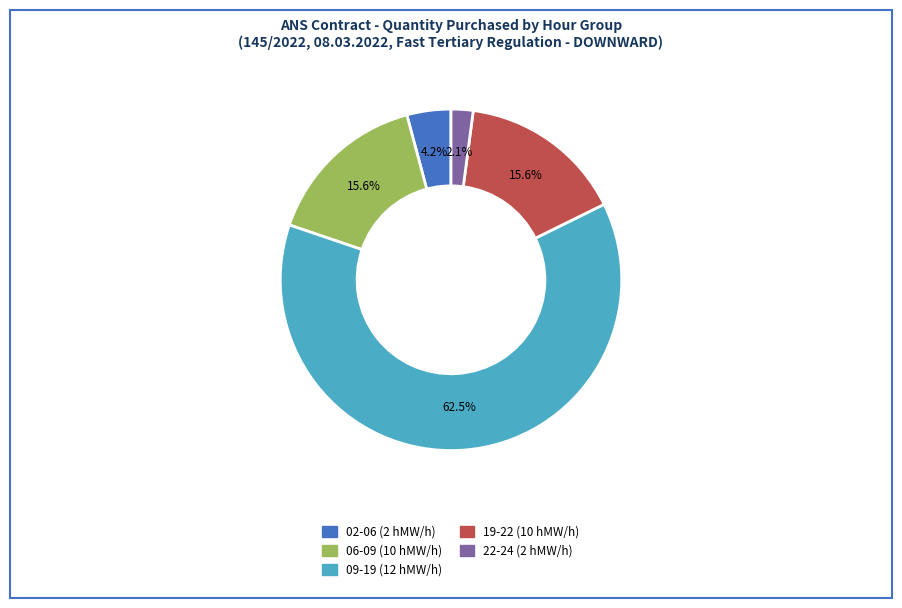

Does any single category account for the majority?

Yes